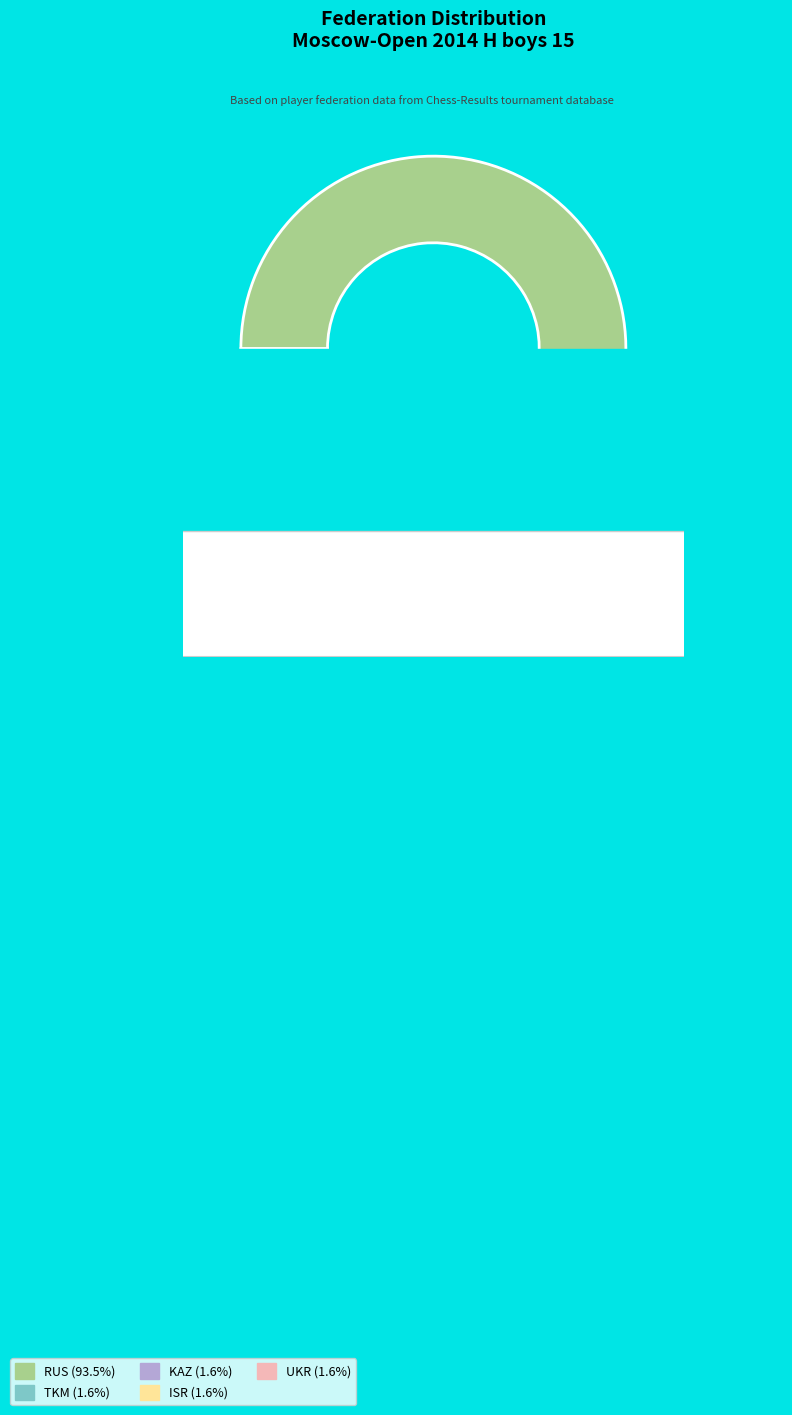

Which has a higher value, TKM or RUS?

RUS